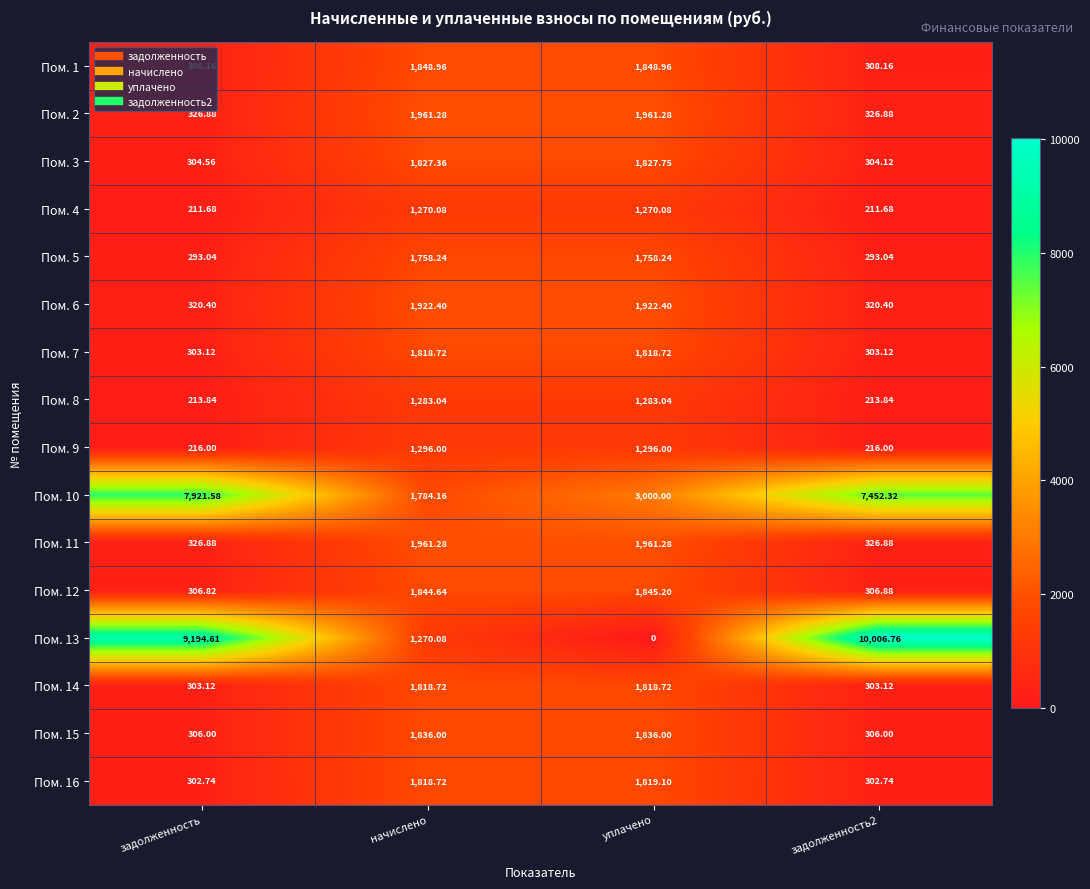

At which label does Пом. 12 reach its minimum?

задолженность